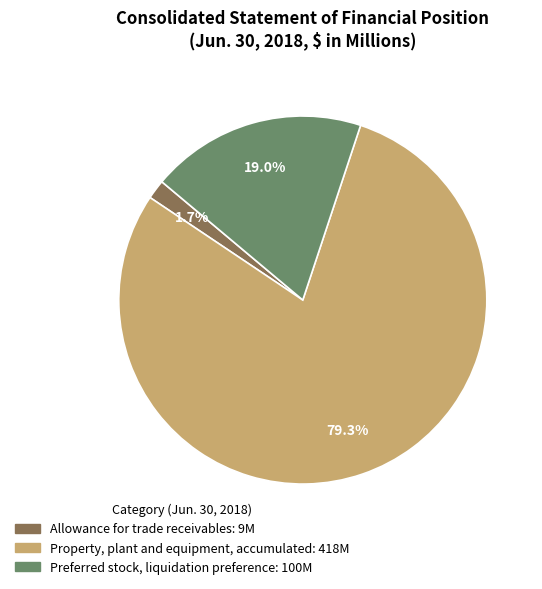

Rank the categories by value from lowest to highest.

Allowance for trade receivables, Preferred stock, liquidation preference, Property, plant and equipment, accumulated